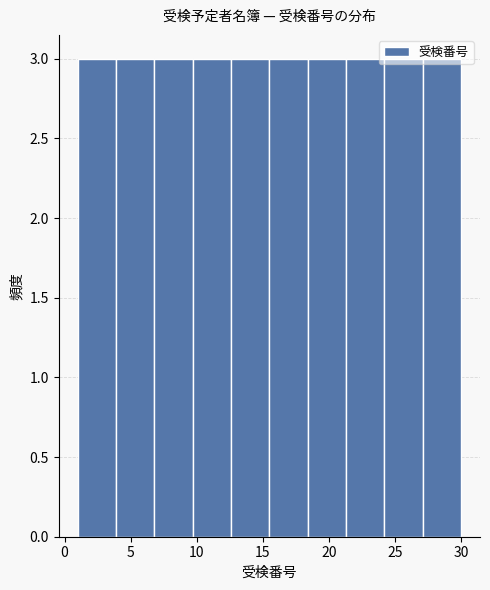

Reading left to right, list every bar in this chart as the range it spans on the x-axis followed by its height. Neither the bar edges nor the heights are printed on the chart, so give them approximately, as read against the axes.

1.0 to 3.9: 3
3.9 to 6.8: 3
6.8 to 9.7: 3
9.7 to 12.6: 3
12.6 to 15.5: 3
15.5 to 18.4: 3
18.4 to 21.3: 3
21.3 to 24.2: 3
24.2 to 27.1: 3
27.1 to 30.0: 3